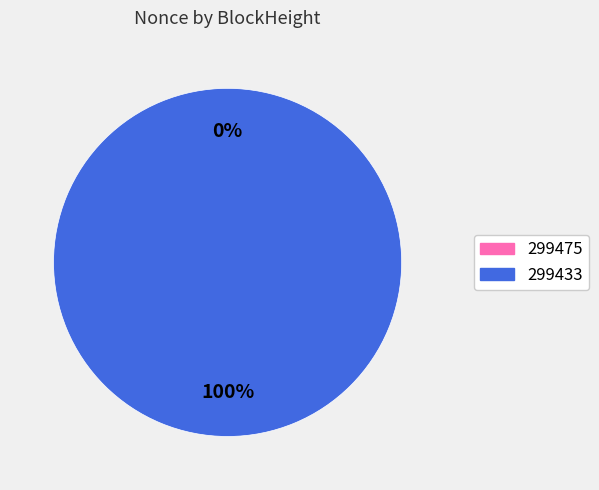

True or false: 299433 accounts for 95% of the total.

False